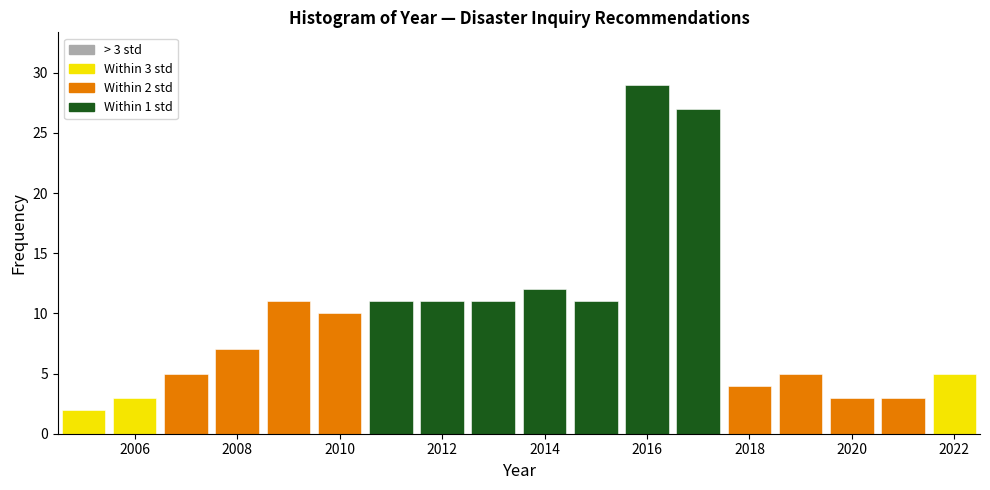

Over which range of the x-axis is the bar tallest?

2015.5 to 2016.5